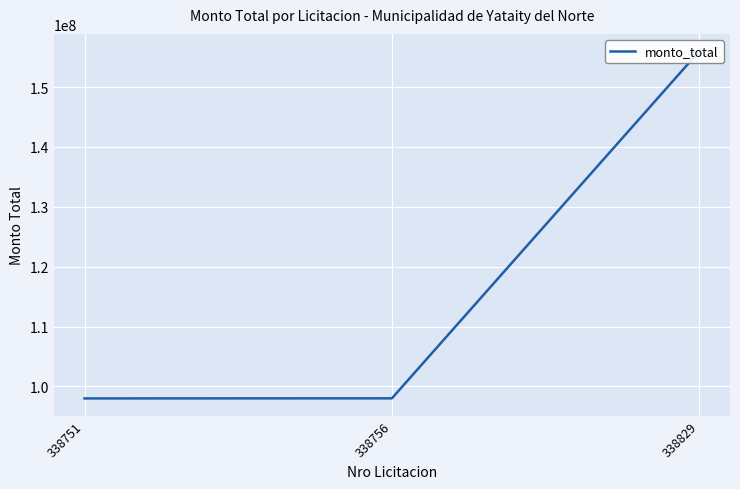

Rank the categories by value from lowest to highest.

338751, 338756, 338829